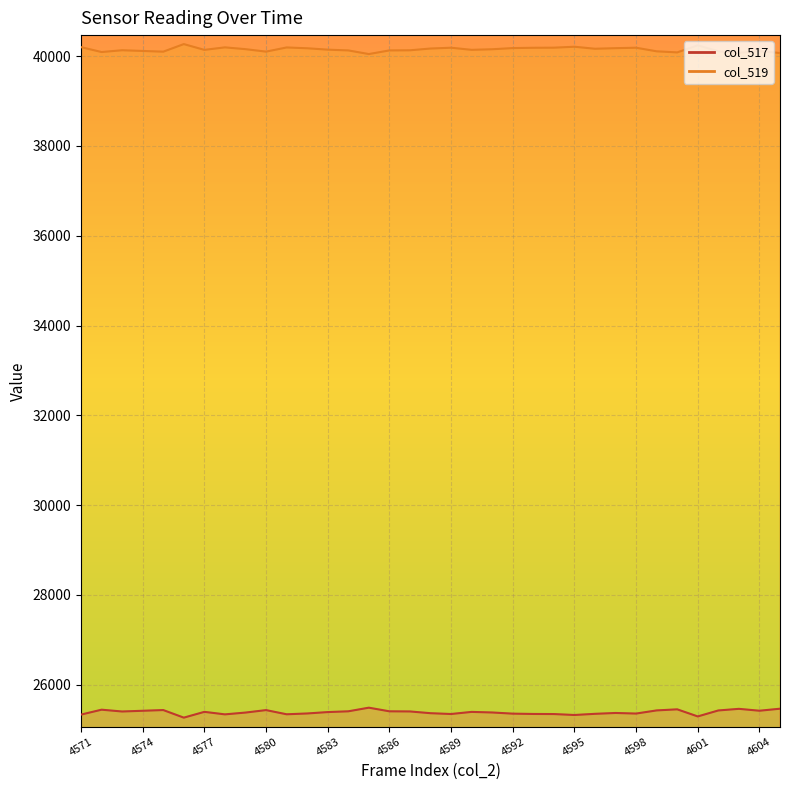

Rank the series by their maximum value, from lowest to highest.

col_517, col_519